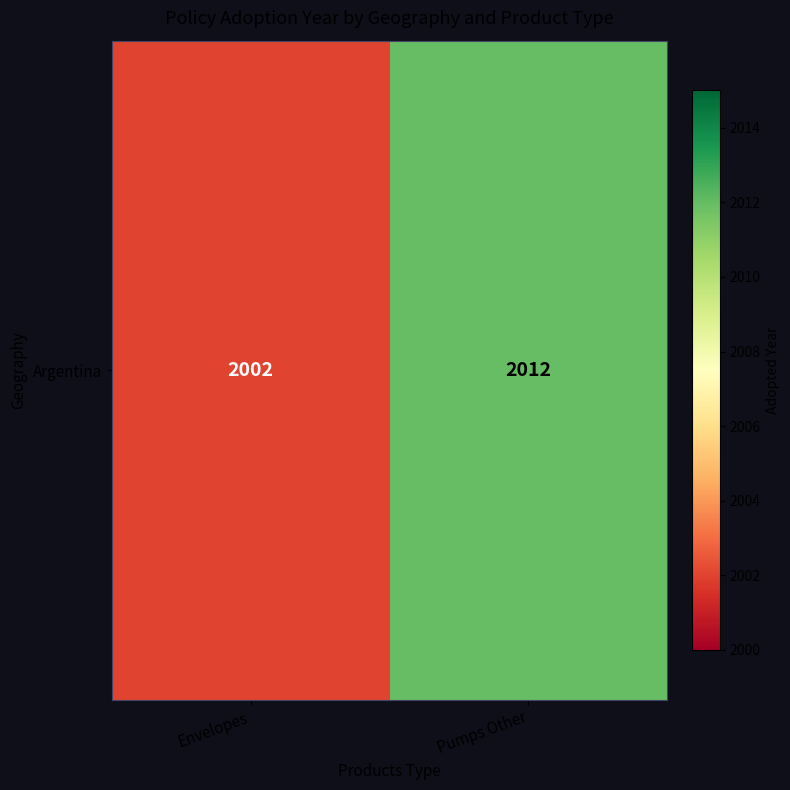

At which category does the chart reach its peak across all series?

Pumps Other